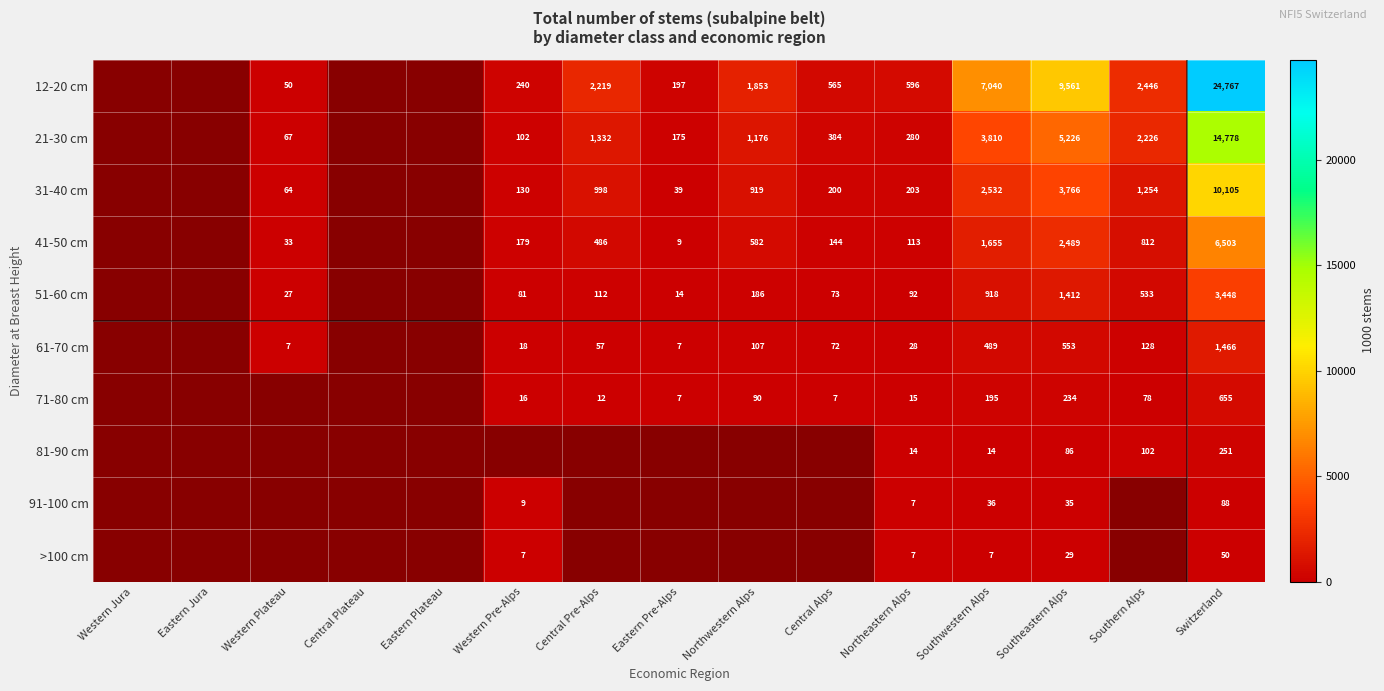

At how many categories does at least one series exceed 0?

11